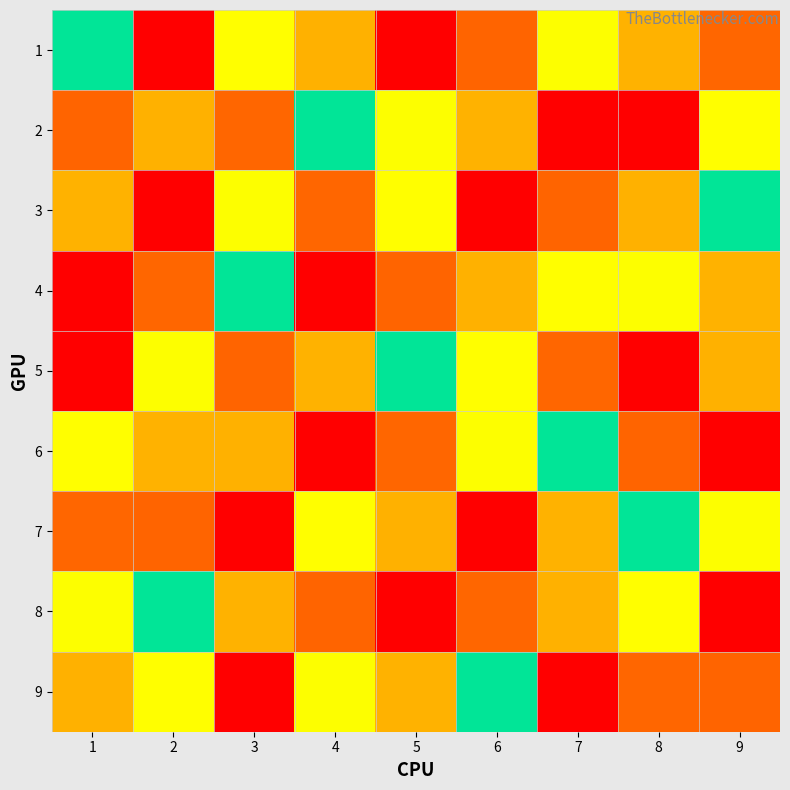

How many categories are shown in the chart?

9